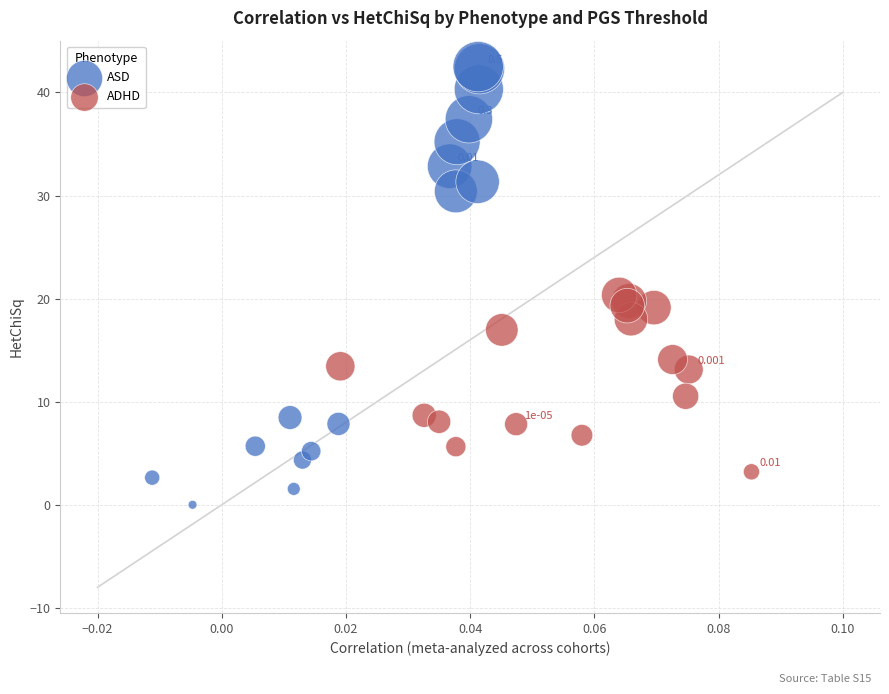

Which series reaches the maximum Y coordinate?

ASD